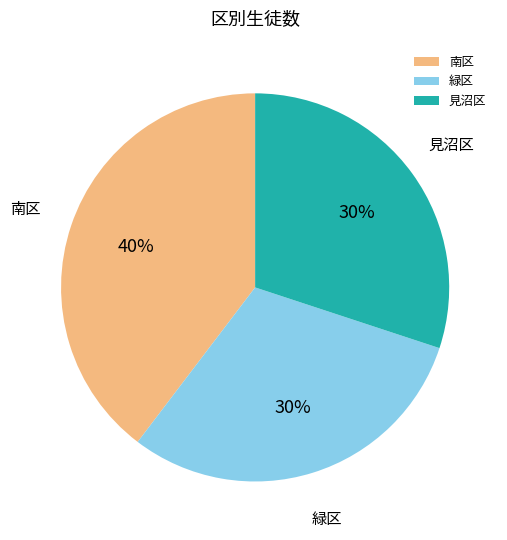

Does any single category account for the majority?

No